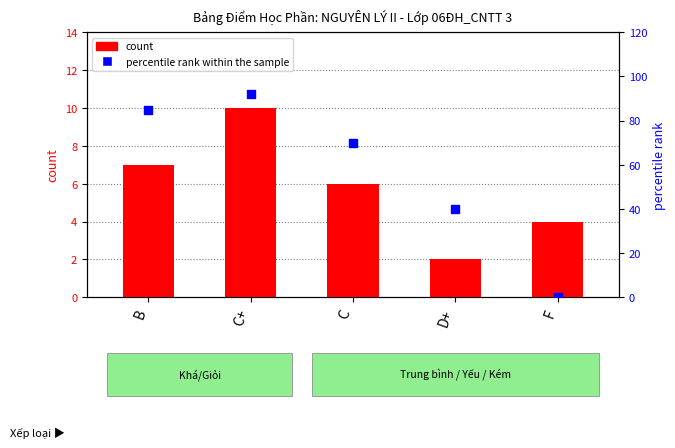

At which category is the sum across all series the highest?

C+